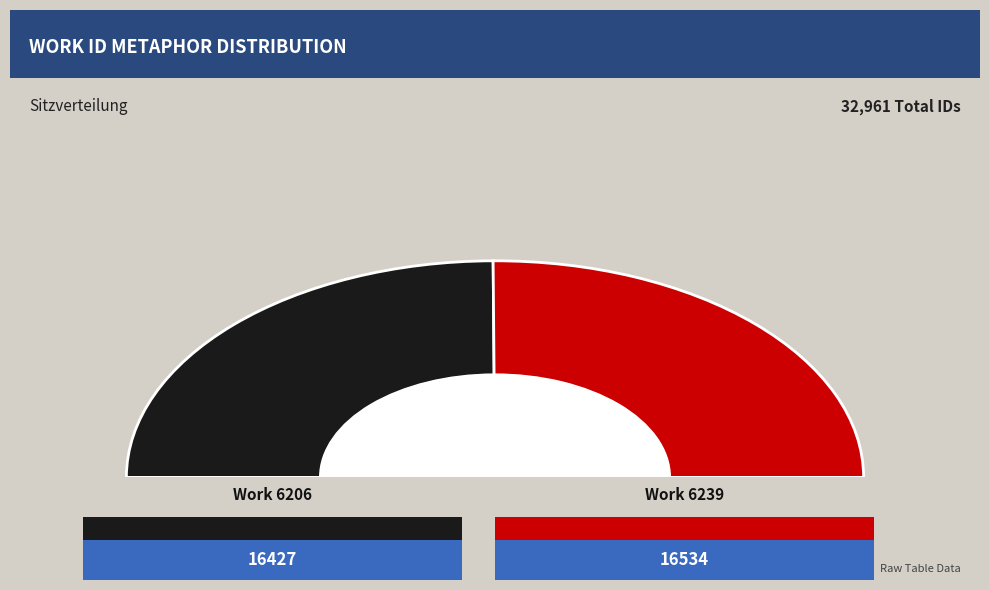

How much of the chart is everything except 6206?

50.2%